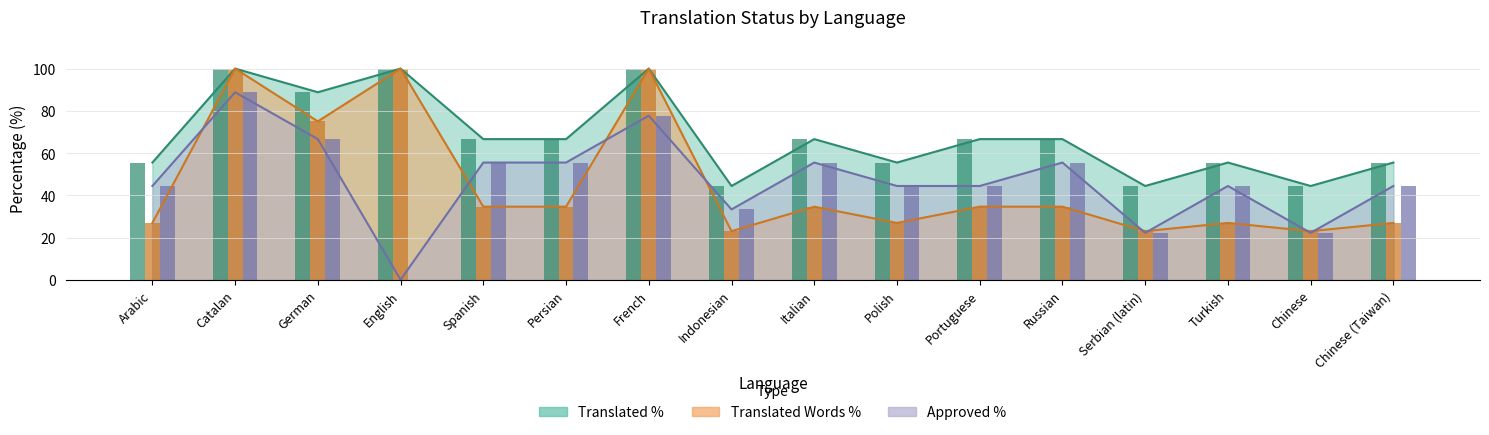

Does the chart contain stacked bars?

No